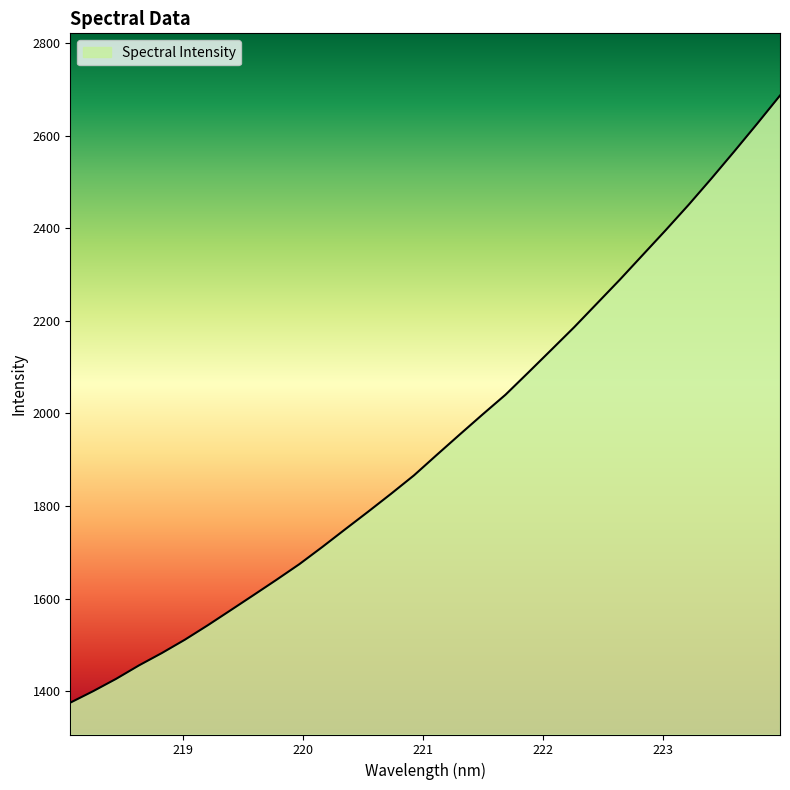

What is the difference between the maximum and minimum values?

1311.7